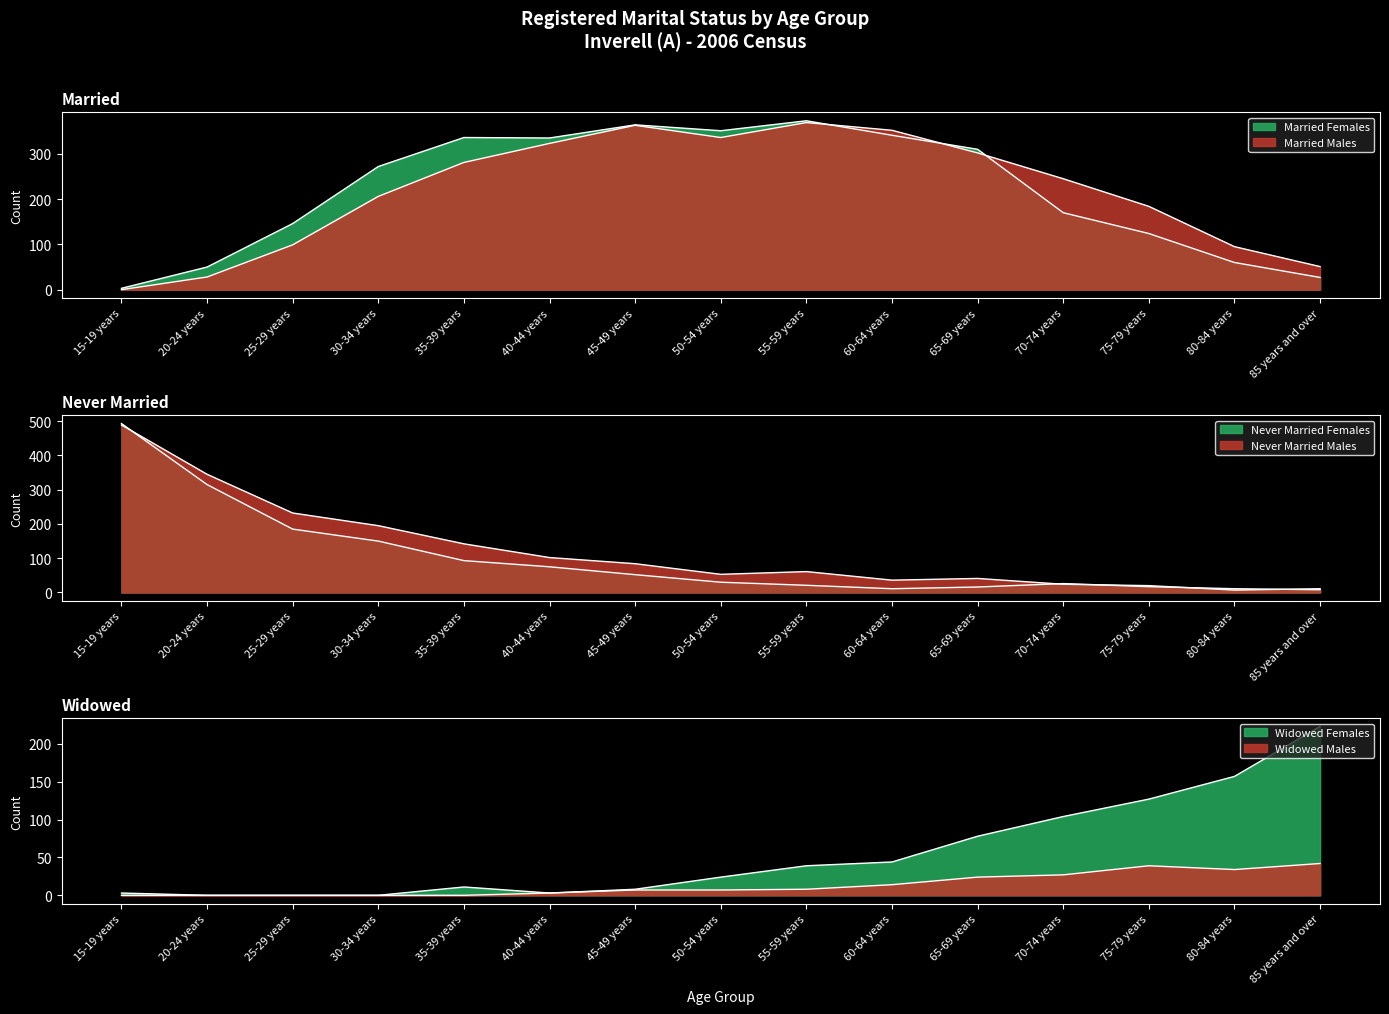

Where does the Widowed Females series first go above 24?

55-59 years